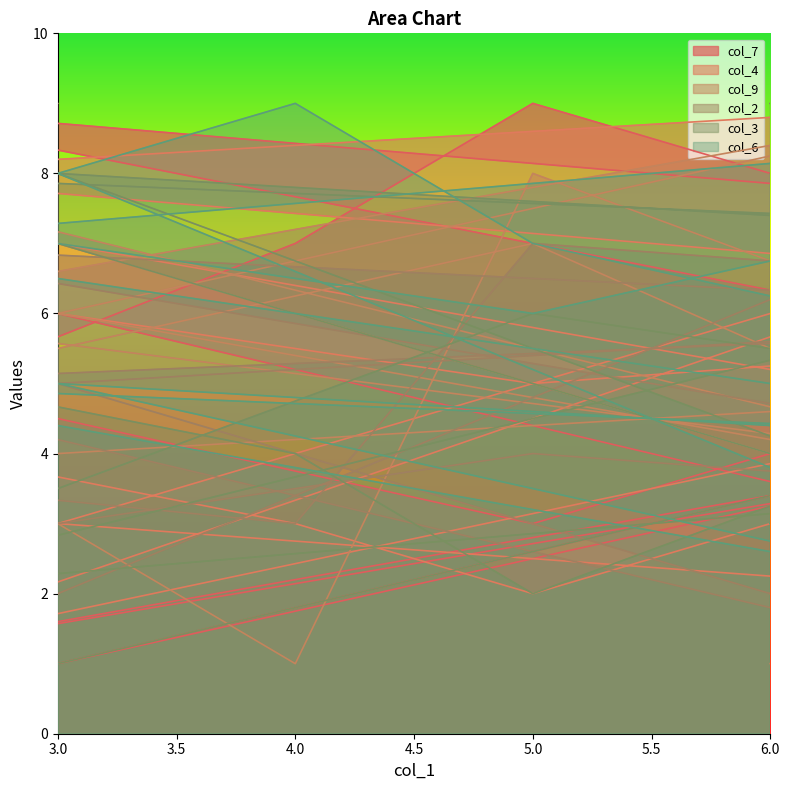

What is the greatest value displayed?

9